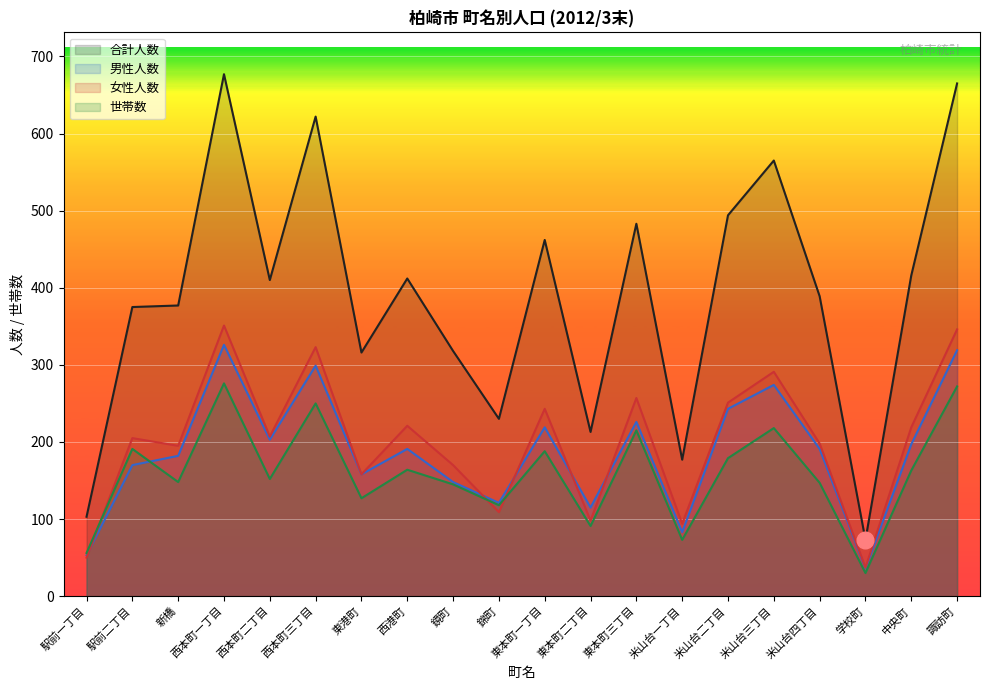

Reading left to right, list all the values displayed in this chart.

合計人数: 駅前一丁目=103	駅前二丁目=375	新橋=377	西本町一丁目=677	西本町二丁目=410	西本町三丁目=622	東港町=316	西港町=412	鏡町=318	錦町=230	東本町一丁目=462	東本町二丁目=213	東本町三丁目=483	米山台一丁目=177	米山台二丁目=494	米山台三丁目=565	米山台四丁目=389	学校町=73	中央町=416	諏訪町=665
男性人数: 駅前一丁目=53	駅前二丁目=170	新橋=182	西本町一丁目=326	西本町二丁目=203	西本町三丁目=299	東港町=158	西港町=191	鏡町=148	錦町=121	東本町一丁目=219	東本町二丁目=115	東本町三丁目=226	米山台一丁目=83	米山台二丁目=243	米山台三丁目=274	米山台四丁目=191	学校町=36	中央町=197	諏訪町=319
女性人数: 駅前一丁目=50	駅前二丁目=205	新橋=195	西本町一丁目=351	西本町二丁目=207	西本町三丁目=323	東港町=158	西港町=221	鏡町=170	錦町=109	東本町一丁目=243	東本町二丁目=98	東本町三丁目=257	米山台一丁目=94	米山台二丁目=251	米山台三丁目=291	米山台四丁目=198	学校町=37	中央町=219	諏訪町=346
世帯数: 駅前一丁目=56	駅前二丁目=191	新橋=148	西本町一丁目=276	西本町二丁目=152	西本町三丁目=250	東港町=127	西港町=164	鏡町=145	錦町=118	東本町一丁目=188	東本町二丁目=91	東本町三丁目=215	米山台一丁目=73	米山台二丁目=179	米山台三丁目=218	米山台四丁目=147	学校町=30	中央町=163	諏訪町=272